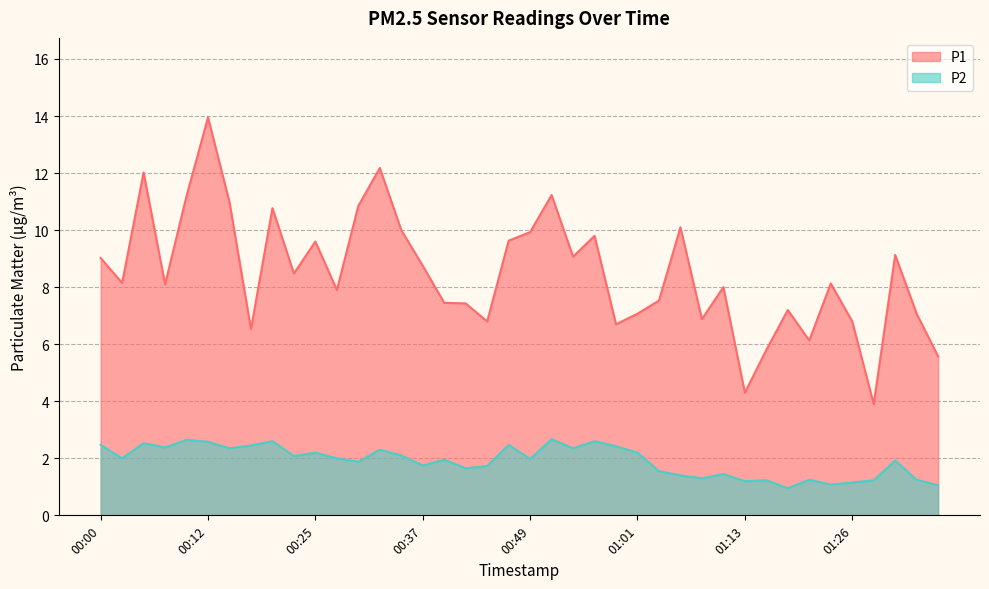

Reading left to right, what are all the values shown in this chart?

P1: 00:00=9.0	00:02=8.2	00:05=12.0	00:07=8.1	00:10=11.2	00:12=13.9	00:15=11.0	00:17=6.5	00:20=10.8	00:22=8.5	00:25=9.6	00:27=7.9	00:29=10.8	00:32=12.2	00:34=10.0	00:37=8.8	00:39=7.5	00:42=7.4	00:44=6.8	00:46=9.6	00:49=9.9	00:51=11.2	00:54=9.1	00:56=9.8	00:59=6.7	01:01=7.1	01:04=7.5	01:06=10.1	01:08=6.9	01:11=8.0	01:13=4.3	01:16=5.8	01:18=7.2	01:21=6.1	01:23=8.1	01:26=6.8	01:28=3.9	01:31=9.1	01:33=7.1	01:35=5.6
P2: 00:00=2.5	00:02=2.0	00:05=2.5	00:07=2.4	00:10=2.6	00:12=2.6	00:15=2.4	00:17=2.5	00:20=2.6	00:22=2.1	00:25=2.2	00:27=2.0	00:29=1.9	00:32=2.3	00:34=2.1	00:37=1.8	00:39=1.9	00:42=1.6	00:44=1.7	00:46=2.5	00:49=2.0	00:51=2.7	00:54=2.4	00:56=2.6	00:59=2.4	01:01=2.2	01:04=1.6	01:06=1.4	01:08=1.3	01:11=1.4	01:13=1.2	01:16=1.2	01:18=0.9	01:21=1.2	01:23=1.1	01:26=1.1	01:28=1.2	01:31=1.9	01:33=1.2	01:35=1.1